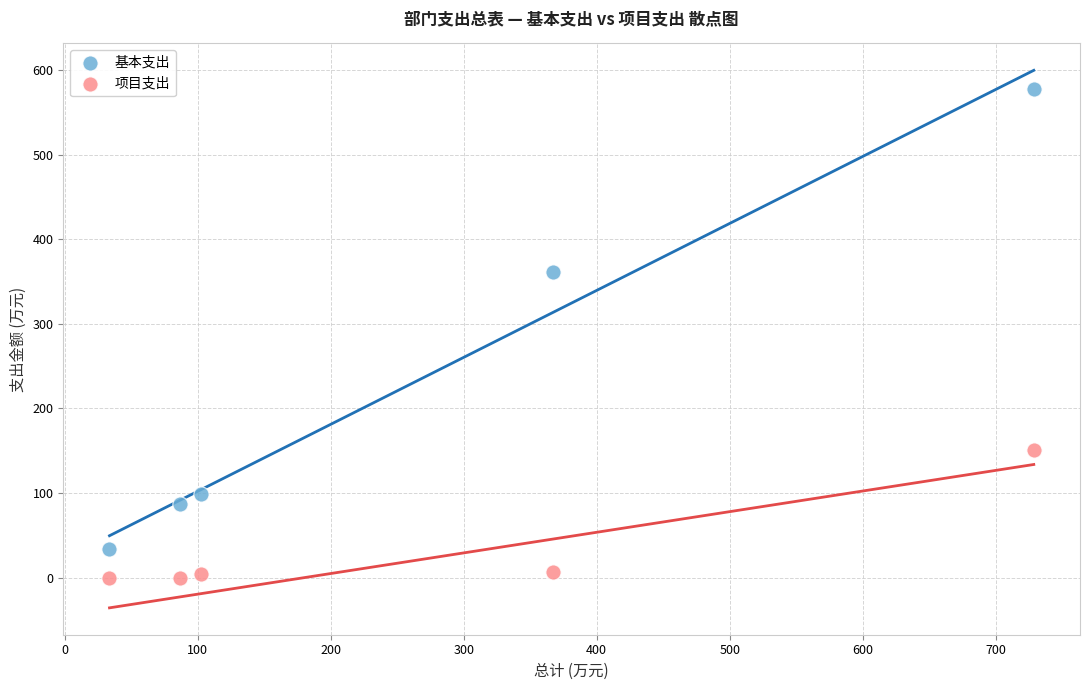

Which series reaches the minimum Y coordinate?

项目支出